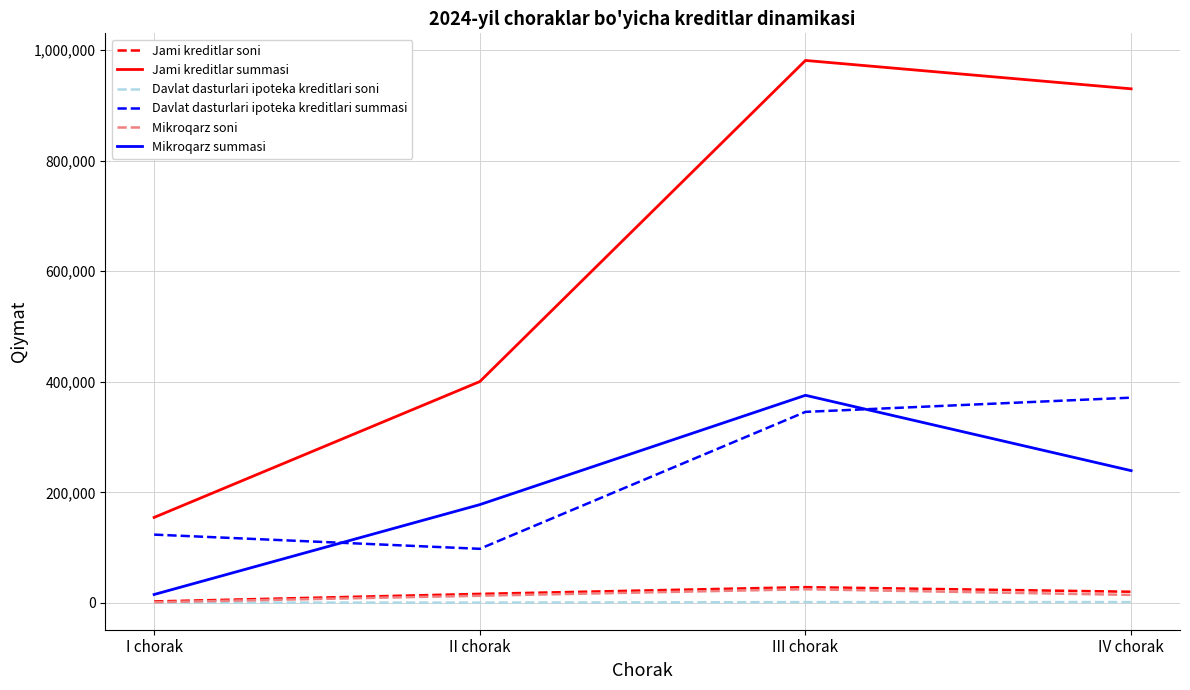

In Jami kreditlar soni, how many points are higher than both neighbors (excluding endpoints)?

1